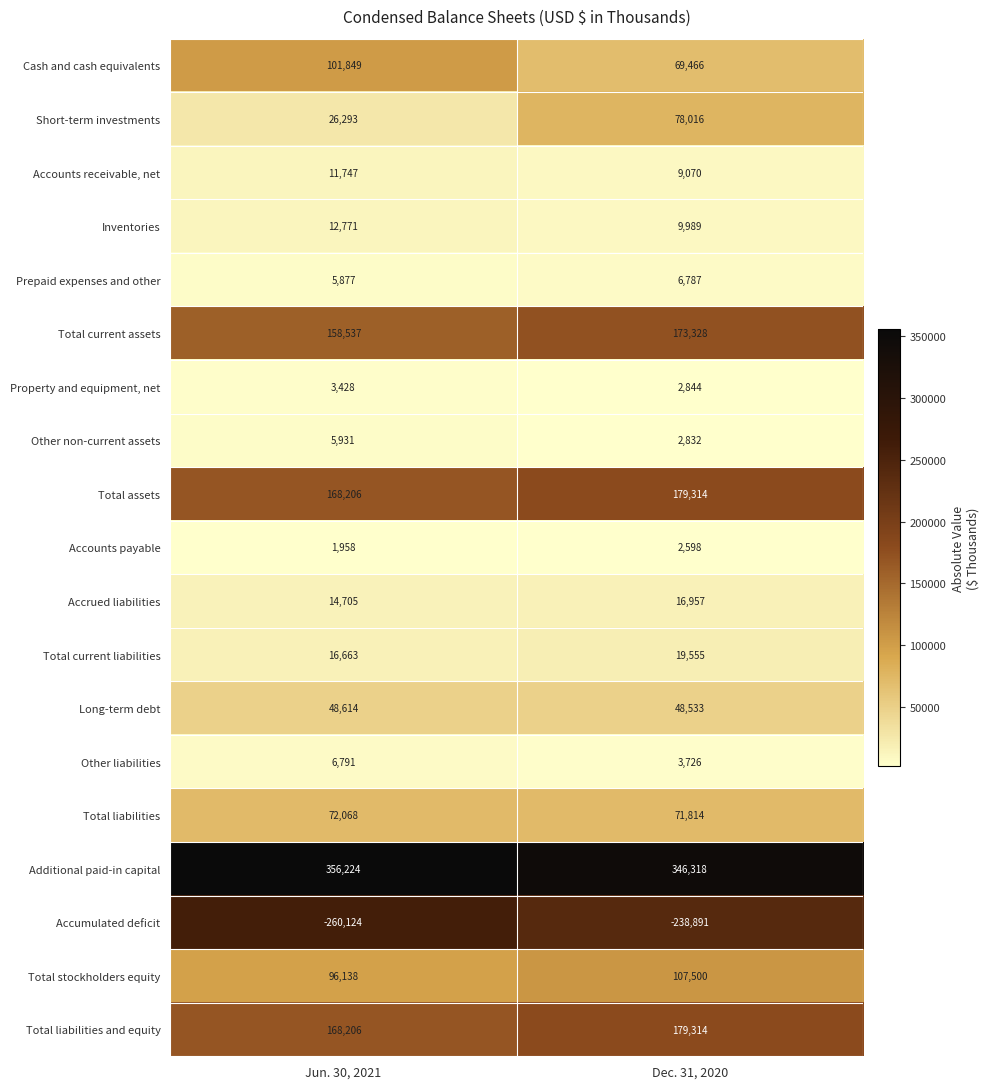

What is the difference between the highest and lowest values at Jun. 30, 2021?

616348